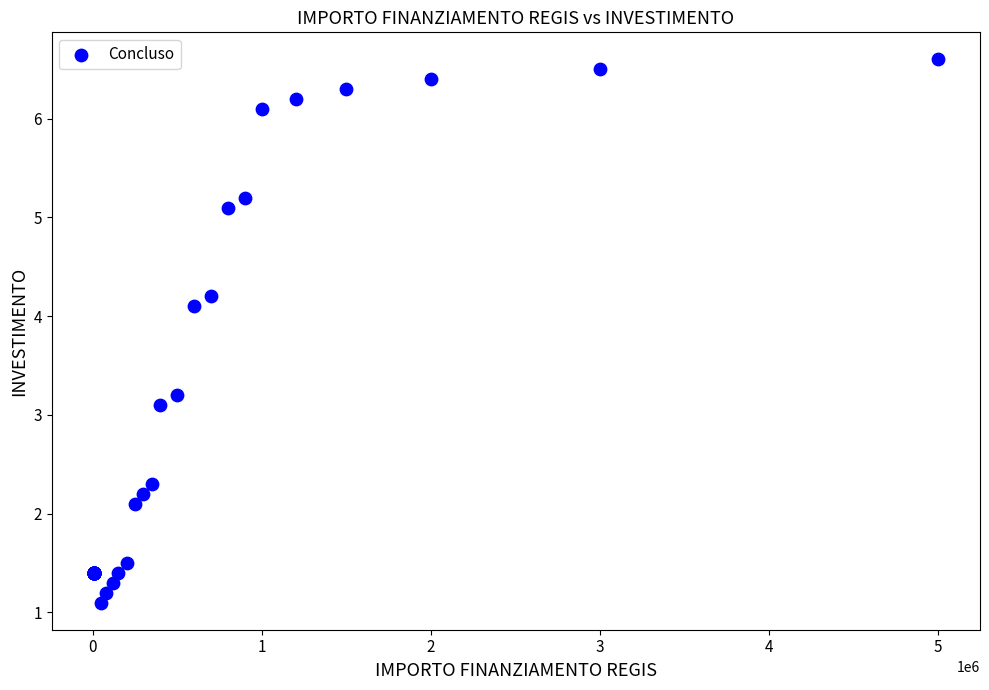

What Y value in the scatter plot is closest to 3?

3.1